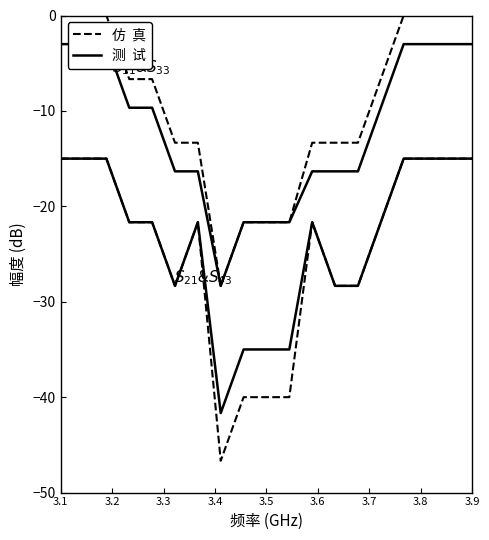

In 仿 真 (S21&S43), how many points are lower than both neighbors (excluding endpoints)?

2